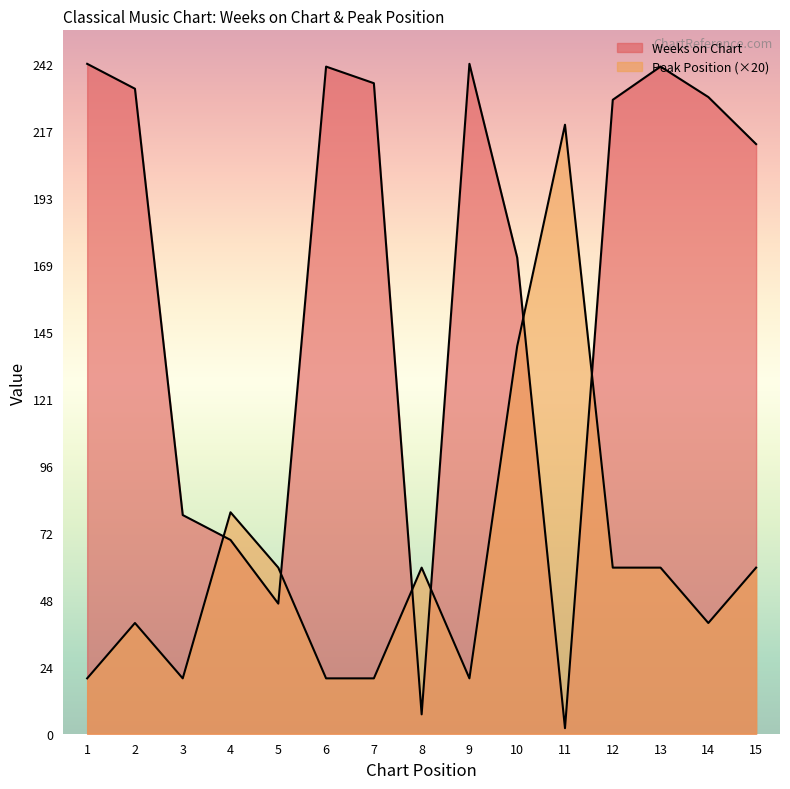

Reading left to right, transcribe all the data shown in this chart.

Weeks on Chart: 1=242	2=233	3=79	4=70	5=47	6=241	7=235	8=7	9=242	10=172	11=2	12=229	13=241	14=230	15=213
Peak Position: 1=20	2=40	3=20	4=80	5=60	6=20	7=20	8=60	9=20	10=140	11=220	12=60	13=60	14=40	15=60